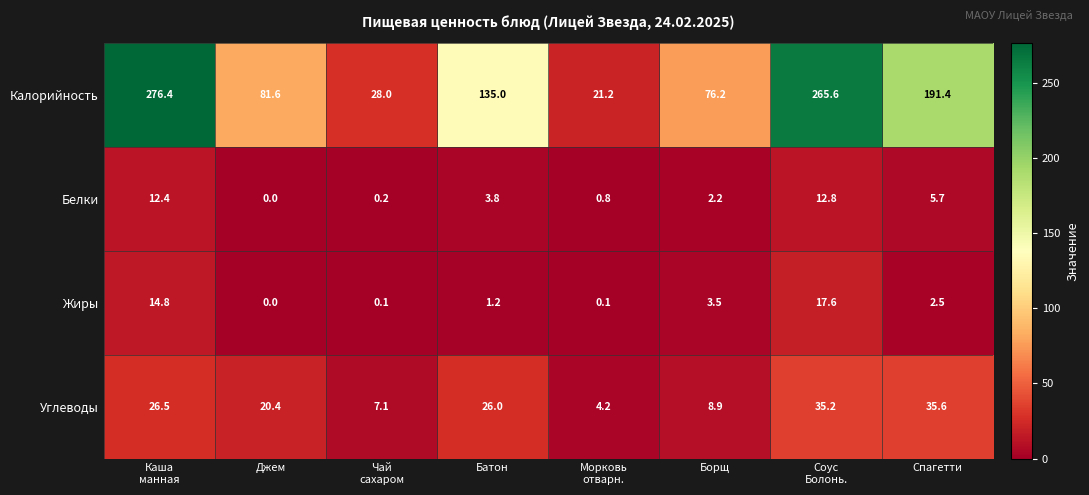

How many values in the Углеводы series are below 26?

4